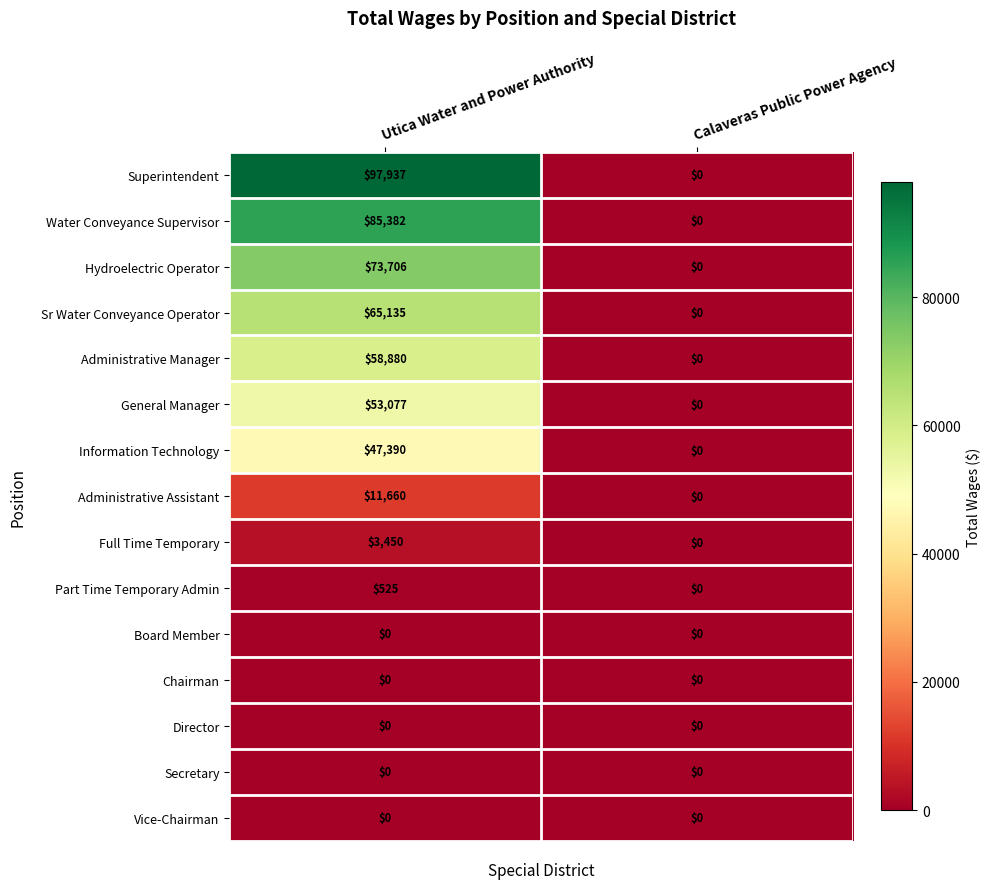

Reading right to left, extract all data points from this chart.

Superintendent: Calaveras Public Power Agency=0	Utica Water and Power Authority=97937
Water Conveyance Supervisor: Calaveras Public Power Agency=0	Utica Water and Power Authority=85382
Hydroelectric Operator: Calaveras Public Power Agency=0	Utica Water and Power Authority=73706
Sr Water Conveyance Operator: Calaveras Public Power Agency=0	Utica Water and Power Authority=65135
Administrative Manager: Calaveras Public Power Agency=0	Utica Water and Power Authority=58880
General Manager: Calaveras Public Power Agency=0	Utica Water and Power Authority=53077
Information Technology: Calaveras Public Power Agency=0	Utica Water and Power Authority=47390
Administrative Assistant: Calaveras Public Power Agency=0	Utica Water and Power Authority=11660
Full Time Temporary: Calaveras Public Power Agency=0	Utica Water and Power Authority=3450
Part Time Temporary Admin: Calaveras Public Power Agency=0	Utica Water and Power Authority=525
Board Member: Calaveras Public Power Agency=0	Utica Water and Power Authority=0
Chairman: Calaveras Public Power Agency=0	Utica Water and Power Authority=0
Director: Calaveras Public Power Agency=0	Utica Water and Power Authority=0
Secretary: Calaveras Public Power Agency=0	Utica Water and Power Authority=0
Vice-Chairman: Calaveras Public Power Agency=0	Utica Water and Power Authority=0